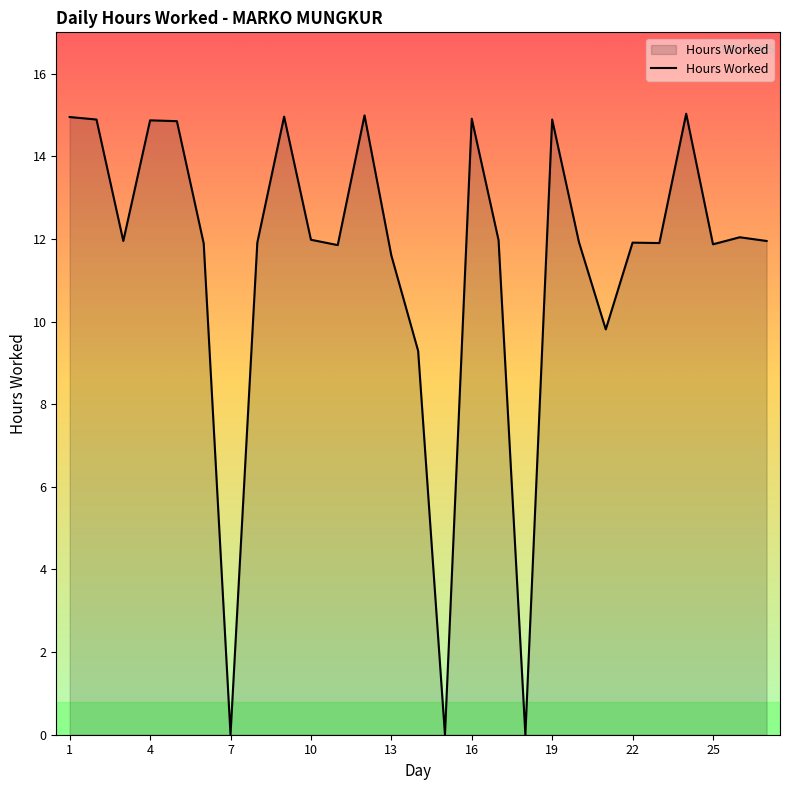

What is the difference between the maximum and minimum values?

15.0